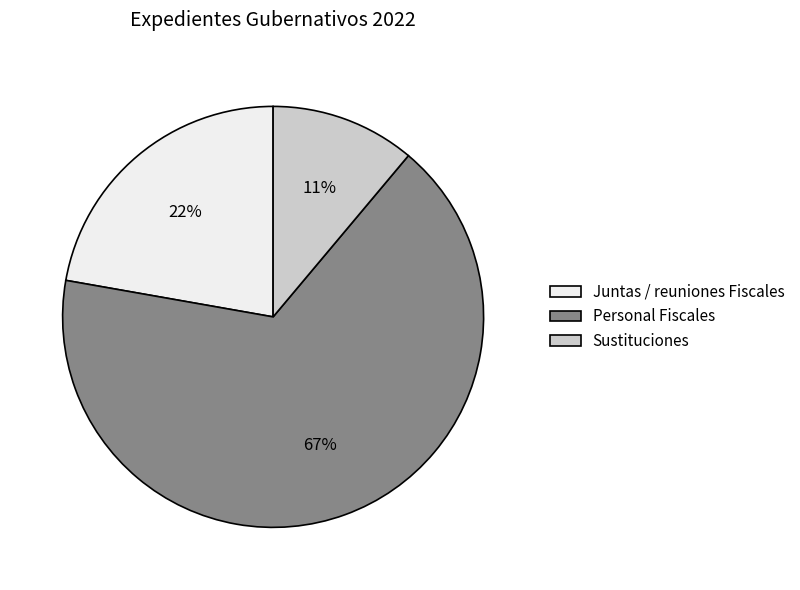

Rank the categories by value from lowest to highest.

Sustituciones, Juntas / reuniones Fiscales, Personal Fiscales